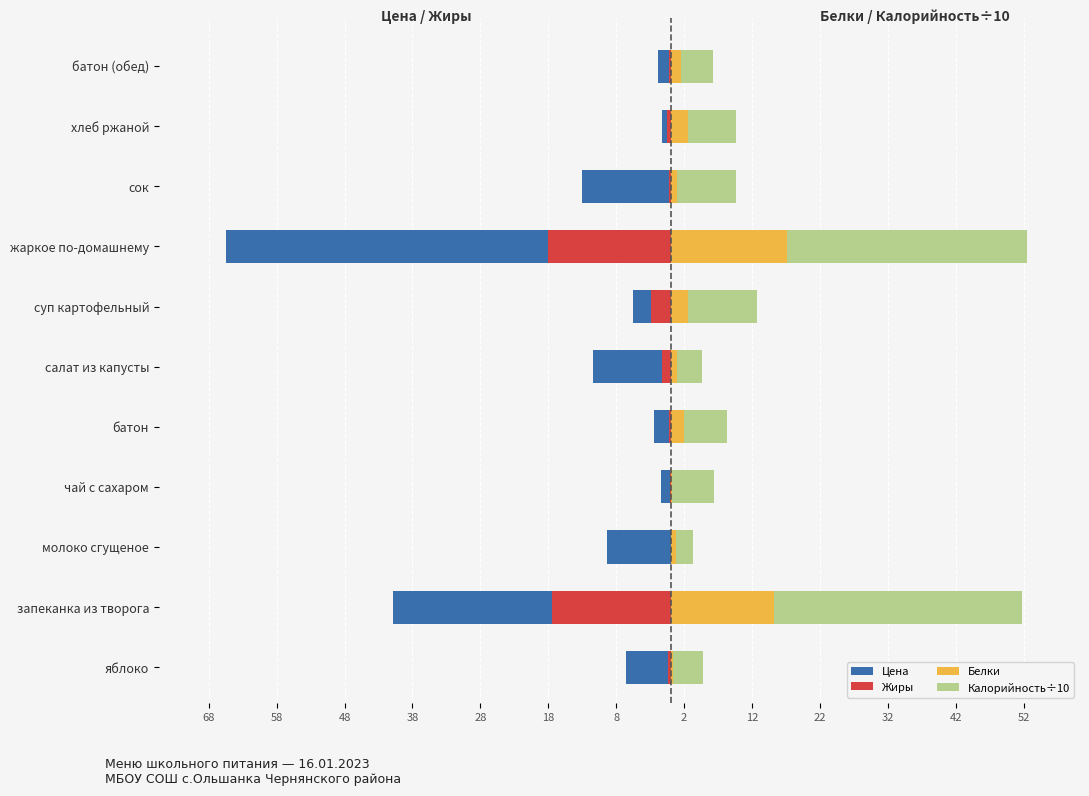

What is the minimum value for Калорийность÷10?

2.6